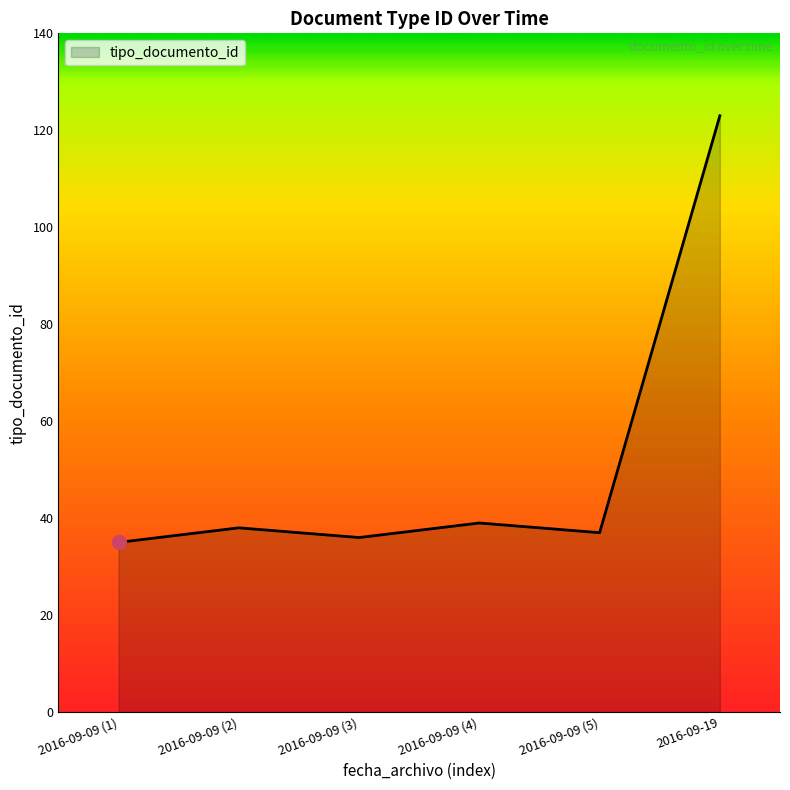

Where is the first local maximum?

2016-09-09 (2)